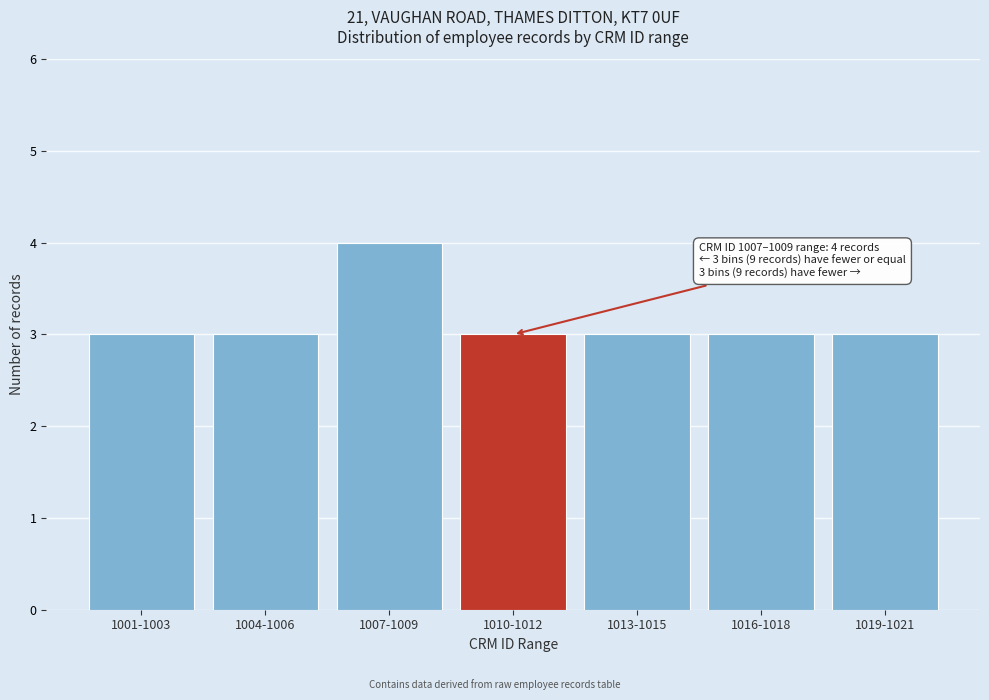

Reading left to right, what are all the values shown in this chart?

1001-1003=3	1004-1006=3	1007-1009=4	1010-1012=3	1013-1015=3	1016-1018=3	1019-1021=3